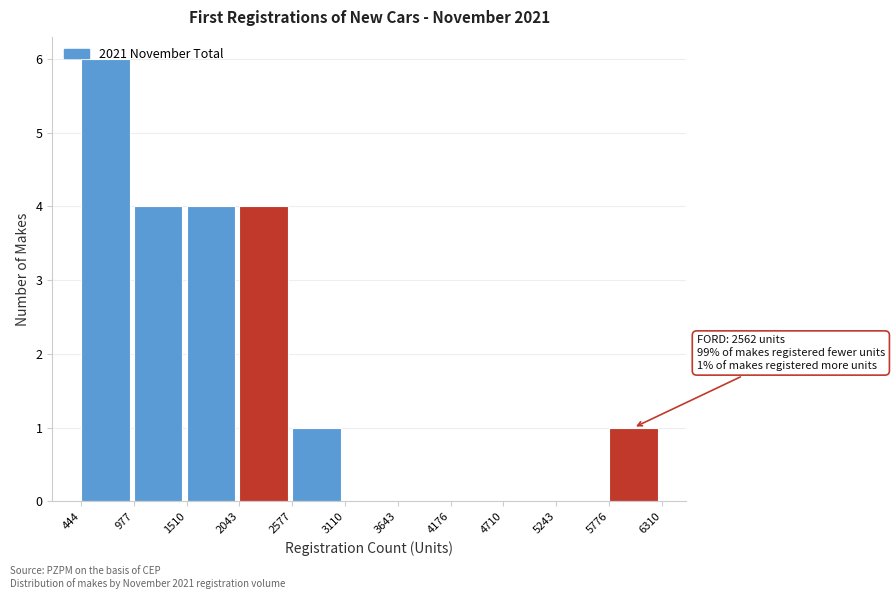

Which range on the x-axis has the tallest bar?

444 to 977